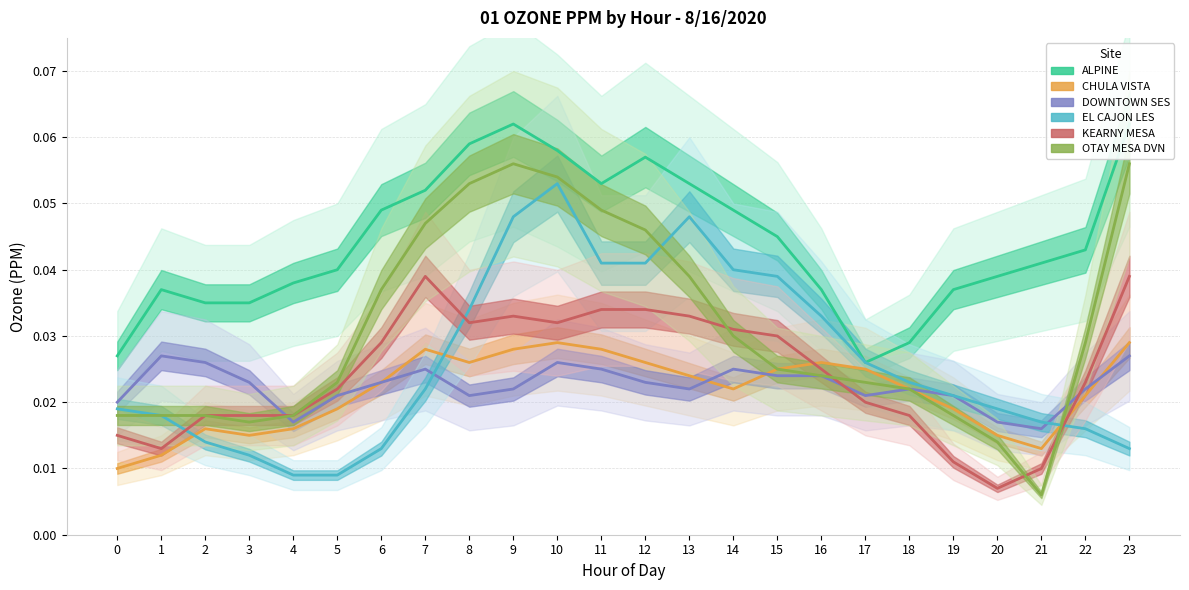

At 12, list the series in order from smallest to largest.

DOWNTOWN SES, CHULA VISTA, KEARNY MESA, EL CAJON LES, OTAY MESA DVN, ALPINE